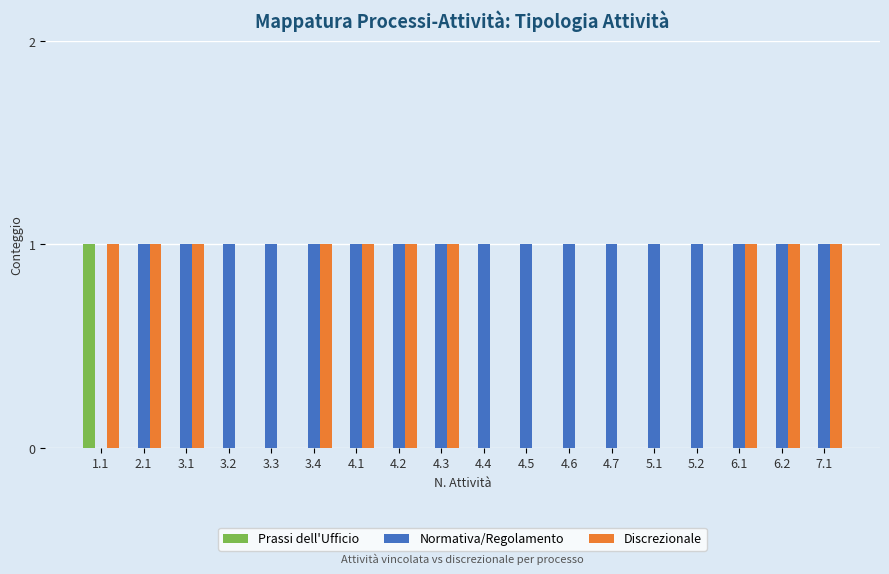

The value of Normativa/Regolamento at 1.1 is 1. True or false?

False